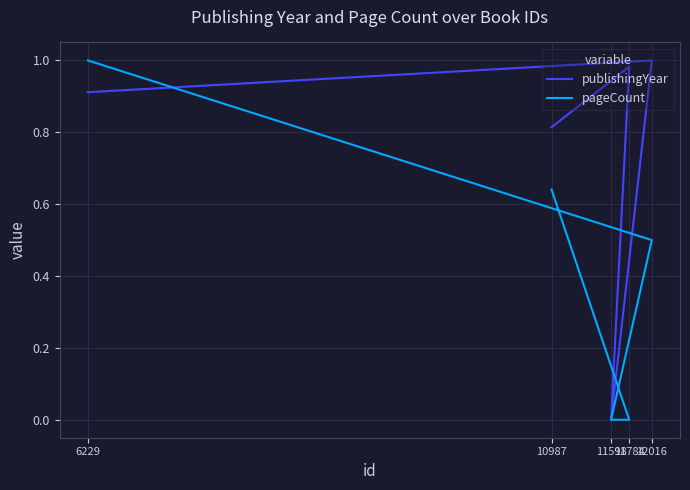

Which series ends up on top after the final intersection of pageCount and publishingYear?

publishingYear